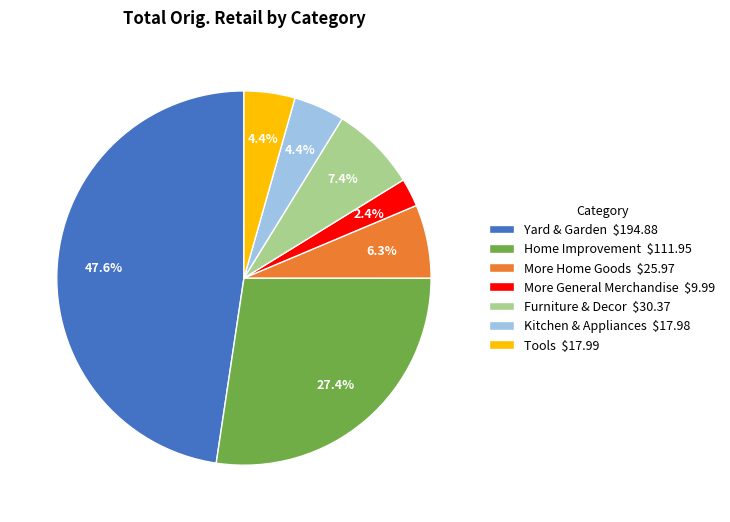

Do Furniture & Decor and Home Improvement together represent more than half of the pie?

No